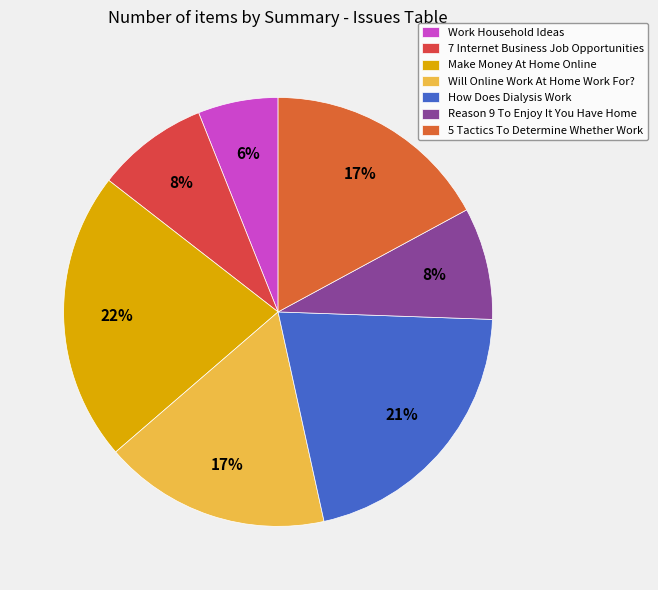

Between Reason 9 To Enjoy It You Have Home and Make Money At Home Online, which is larger?

Make Money At Home Online